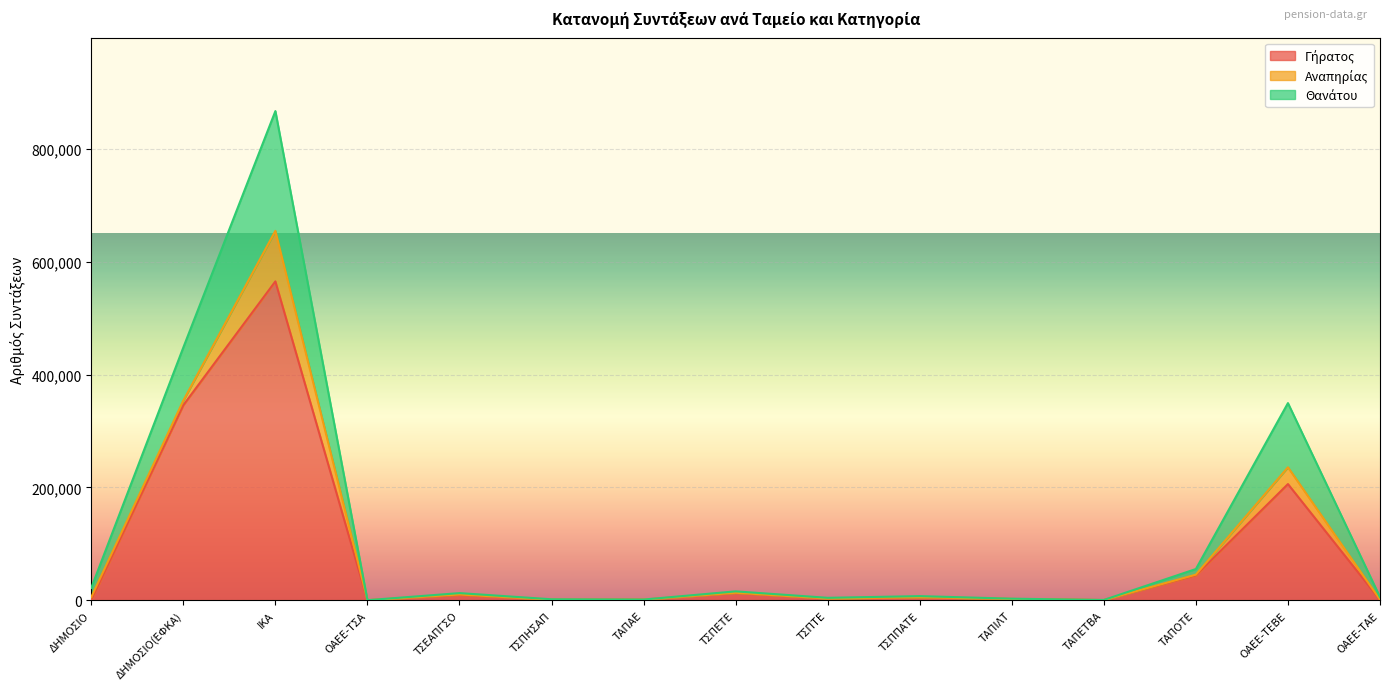

Which series has the widest spread of values?

Θανάτου